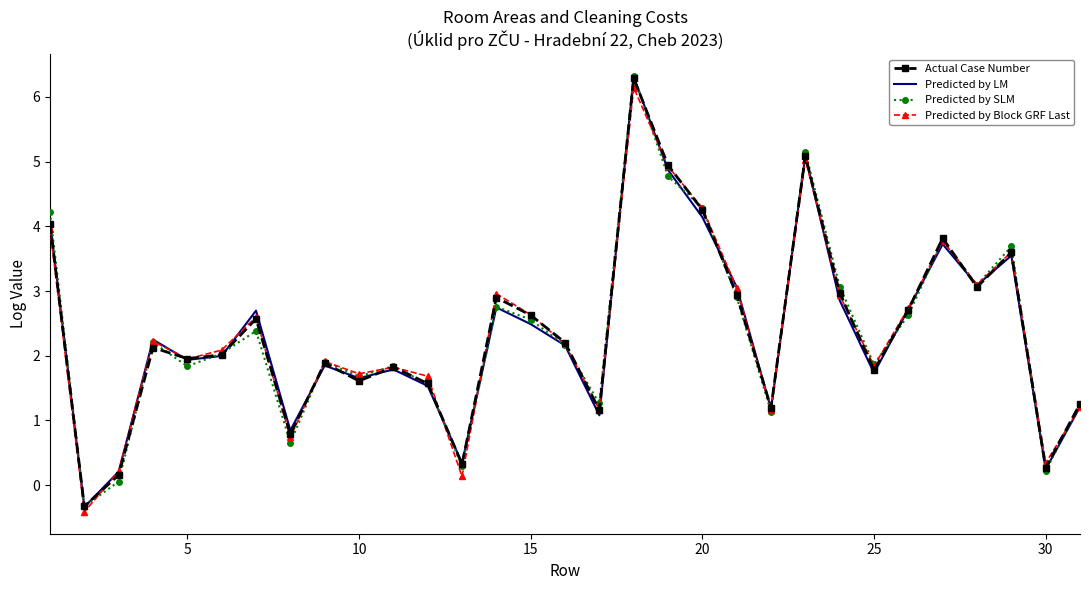

What is the average value of the Predicted by SLM series?

2.4